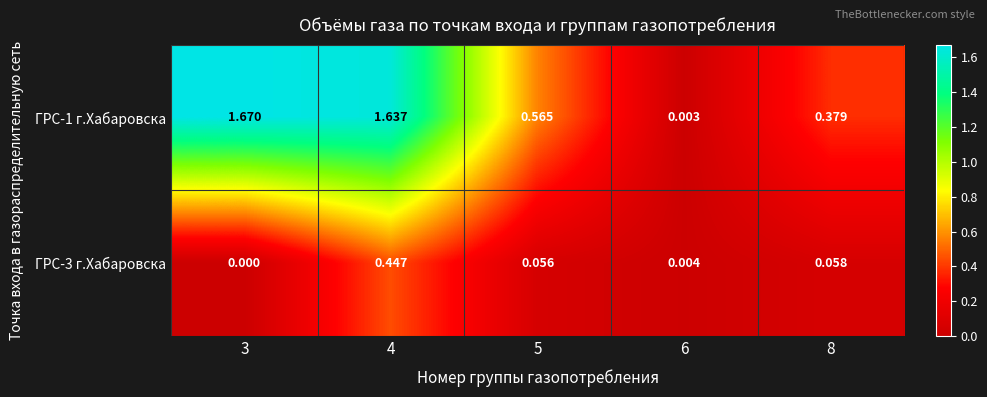

Is the value of ГРС-1 г.Хабаровска at 3 greater than the value of ГРС-3 г.Хабаровска at 4?

Yes